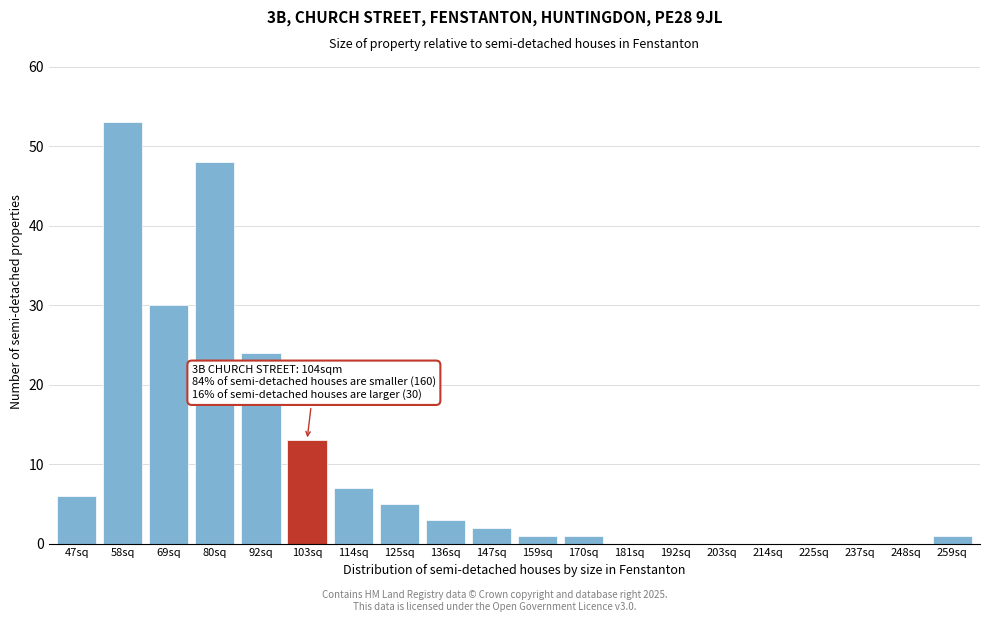

Reading right to left, list all the values displayed in this chart.

259sq=1	248sq=0	237sq=0	225sq=0	214sq=0	203sq=0	192sq=0	181sq=0	170sq=1	159sq=1	147sq=2	136sq=3	125sq=5	114sq=7	103sq=13	92sq=24	80sq=48	69sq=30	58sq=53	47sq=6